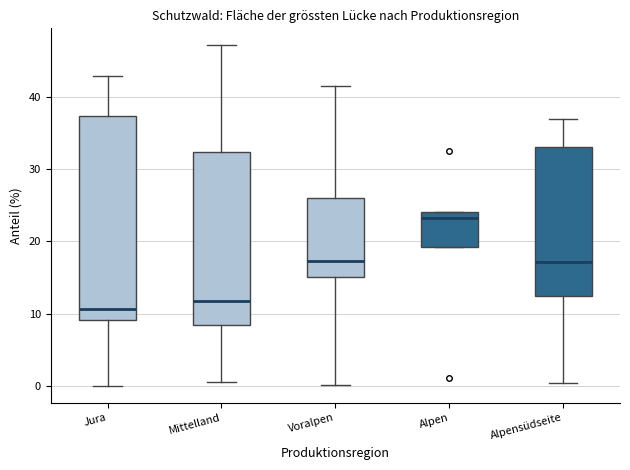

Reading left to right, transcribe this box plot: for each box, give where its median line is, the range the box spans, and where its two whiskers end, as read against the y-axis. The values are not printed on the chart, so give them approximately, as read against the axis.

Jura: median 11, box 9 to 37, whiskers 0 to 43
Mittelland: median 12, box 8 to 32, whiskers 1 to 47
Voralpen: median 17, box 15 to 26, whiskers 0 to 42
Alpen: median 23, box 19 to 24, whiskers 19 to 24
Alpensüdseite: median 17, box 13 to 33, whiskers 0 to 37